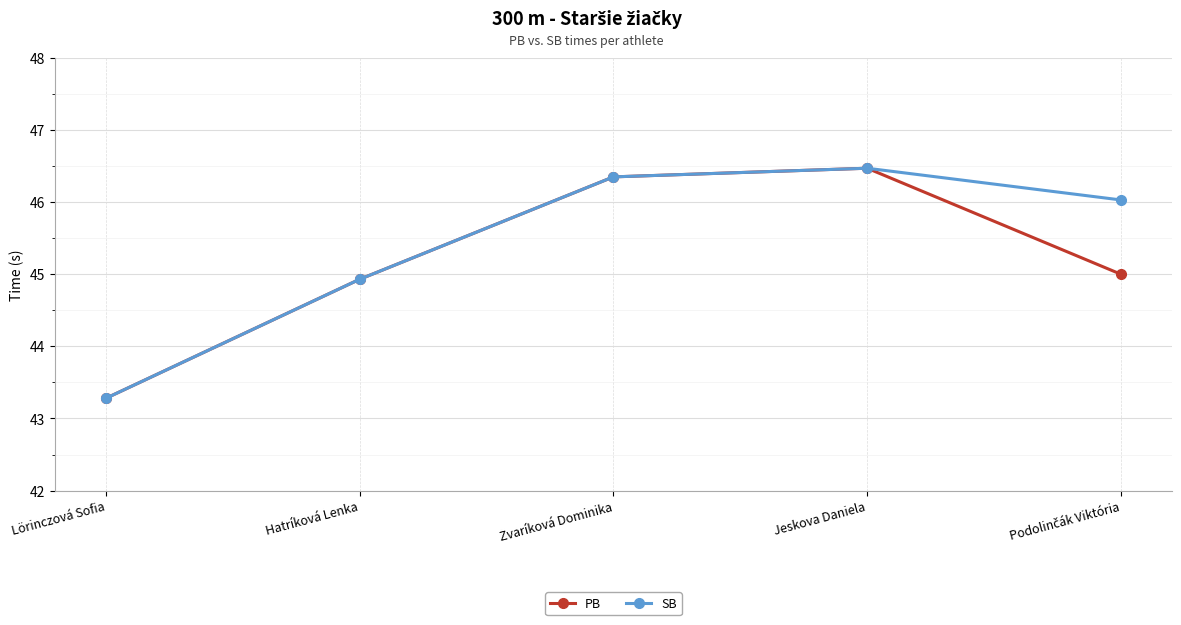

Reading left to right, what are all the values shown in this chart?

PB: 43.3	44.9	46.4	46.5	45.0
SB: 43.3	44.9	46.4	46.5	46.0